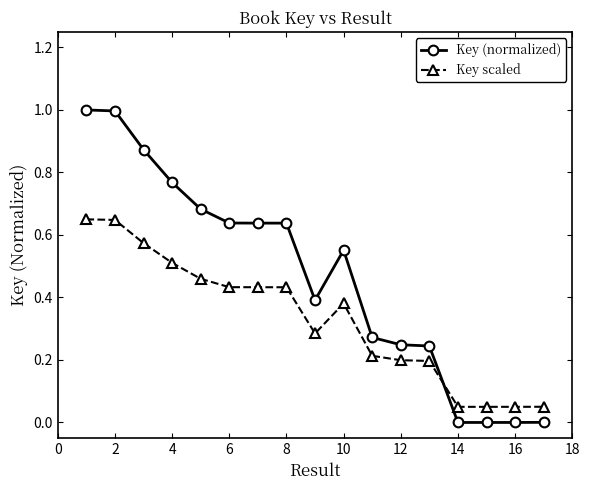

What is the difference between the maximum and second lowest values in the Key (normalized) series?

1.0